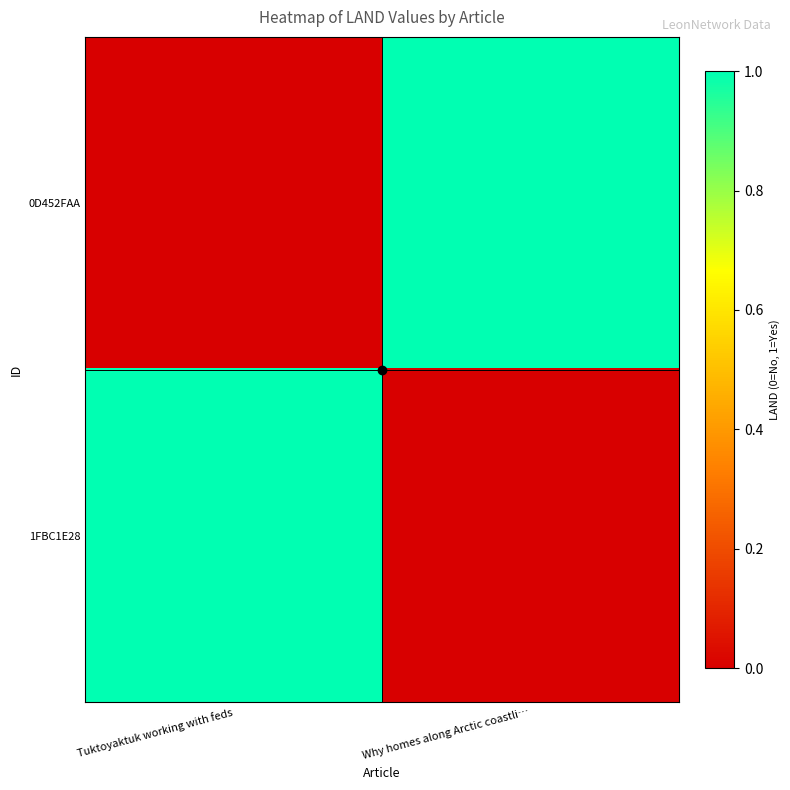

Rank the series at Tuktoyaktuk working with feds from lowest to highest value.

0D452FAA, 1FBC1E28